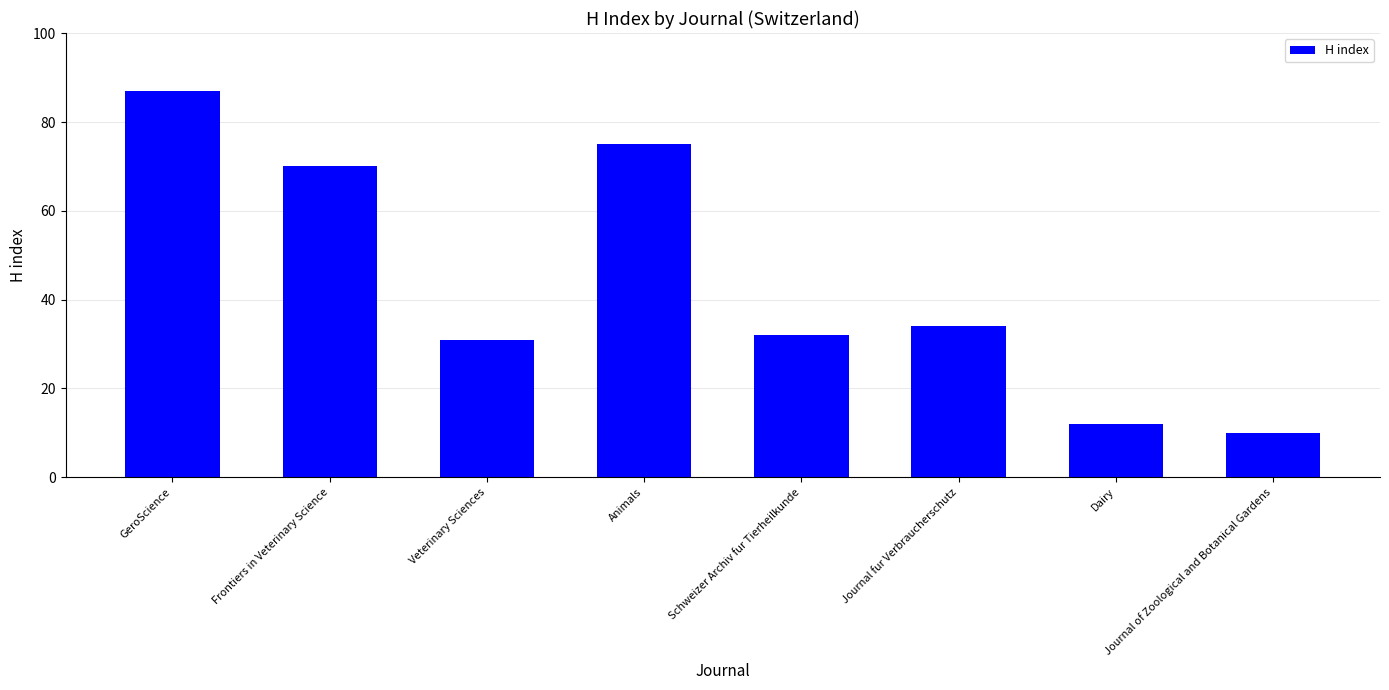

What is the minimum value shown in the chart?

10